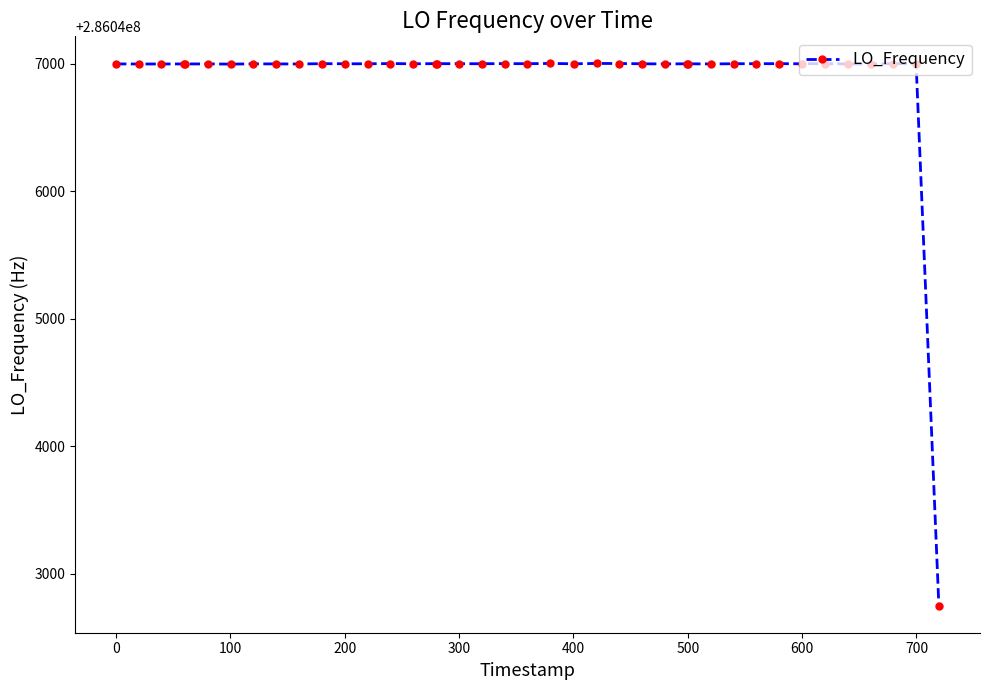

What is the sum of all values?

11441875745.6